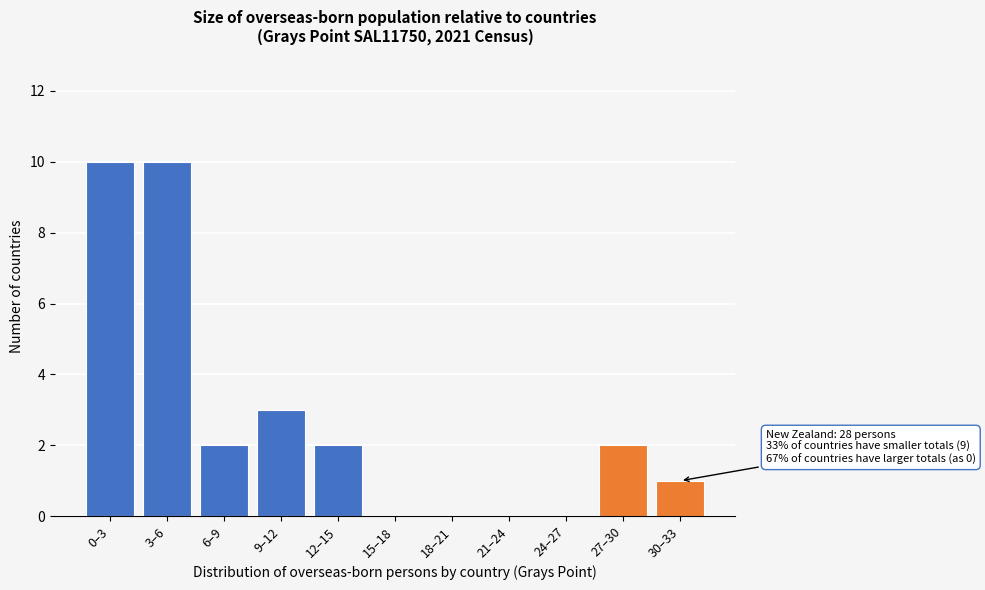

Reading right to left, transcribe all the data shown in this chart.

30–33=1	27–30=2	24–27=0	21–24=0	18–21=0	15–18=0	12–15=2	9–12=3	6–9=2	3–6=10	0–3=10